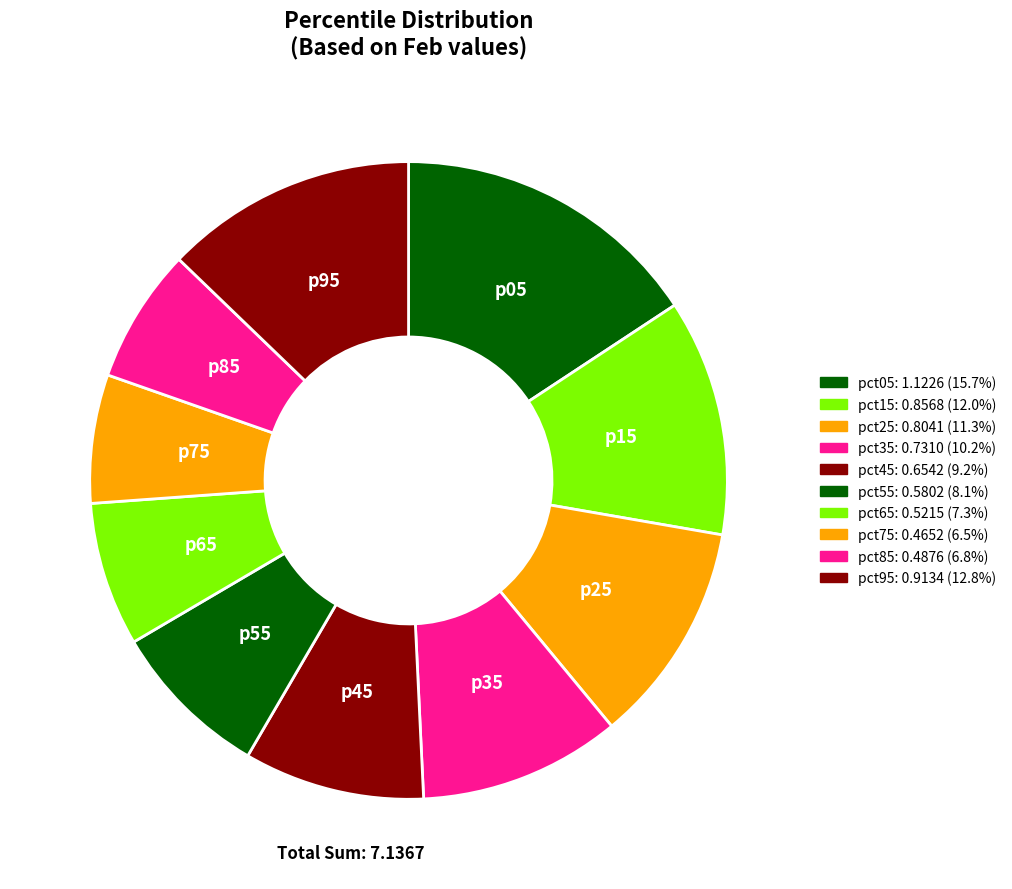

How many segments does this pie chart have?

10